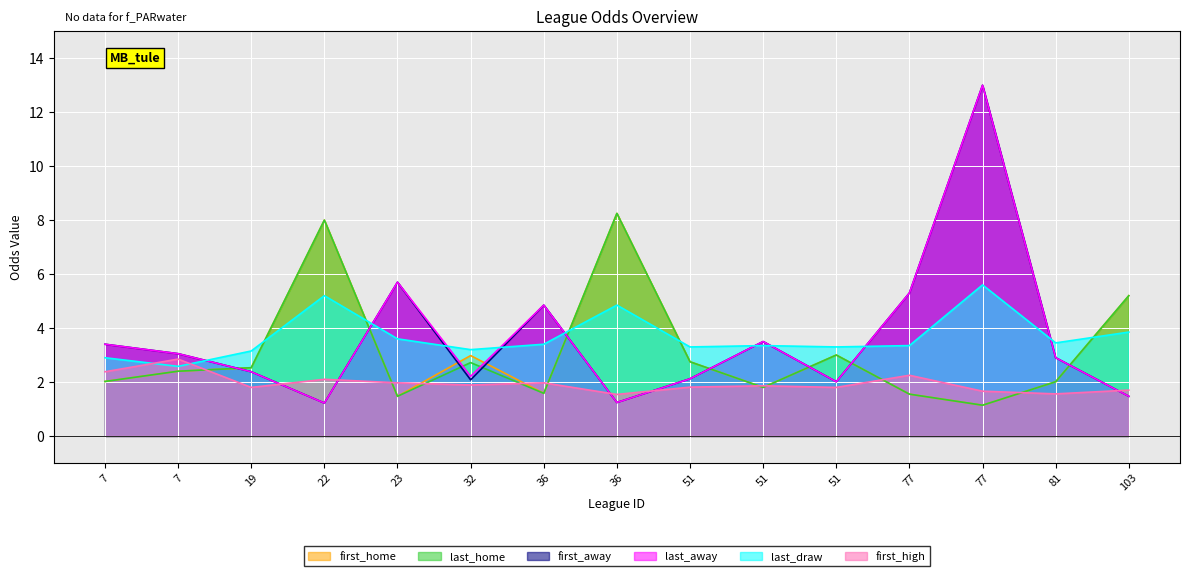

Reading right to left, what are all the values shown in this chart?

first_home: 103=5.2	81=2.0	77=1.1	77=1.6	51=3.0	51=1.8	51=2.8	36=8.2	36=1.6	32=3.0	23=1.5	22=8.0	19=2.5	7=2.4	7=2.0
last_home: 103=5.2	81=2.0	77=1.1	77=1.6	51=3.0	51=1.8	51=2.8	36=8.2	36=1.6	32=2.7	23=1.5	22=8.0	19=2.5	7=2.4	7=2.0
first_away: 103=1.5	81=2.9	77=13.0	77=5.3	51=2.0	51=3.5	51=2.1	36=1.2	36=4.8	32=2.1	23=5.7	22=1.2	19=2.4	7=3.0	7=3.4
last_away: 103=1.5	81=2.9	77=13.0	77=5.3	51=2.0	51=3.5	51=2.1	36=1.2	36=4.8	32=2.2	23=5.7	22=1.2	19=2.4	7=3.0	7=3.4
last_draw: 103=3.9	81=3.5	77=5.6	77=3.4	51=3.3	51=3.4	51=3.3	36=4.8	36=3.4	32=3.2	23=3.6	22=5.2	19=3.1	7=2.6	7=2.9
first_high: 103=1.7	81=1.6	77=1.7	77=2.2	51=1.8	51=1.9	51=1.8	36=1.5	36=2.0	32=1.9	23=2.0	22=2.1	19=1.8	7=2.9	7=2.4